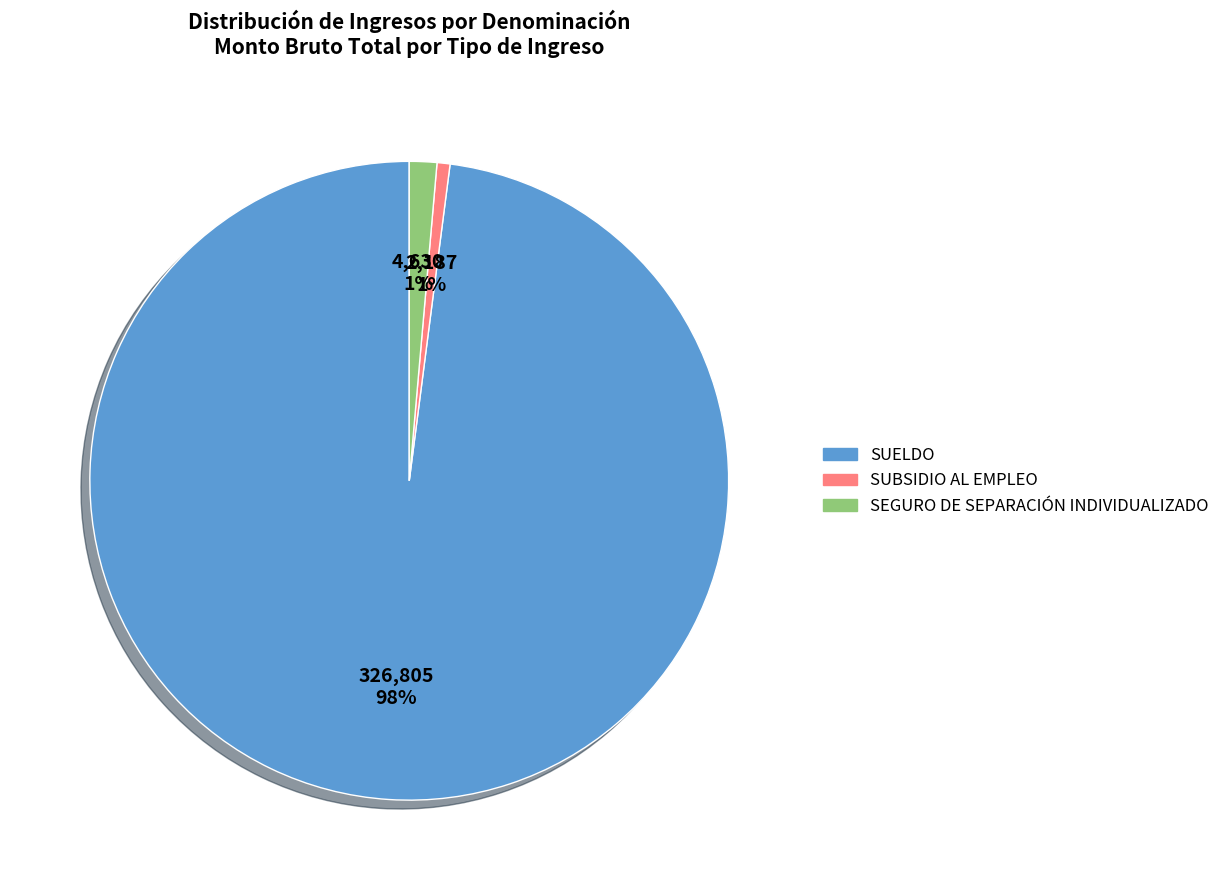

Does SUBSIDIO AL EMPLEO represent more than half of the total?

No